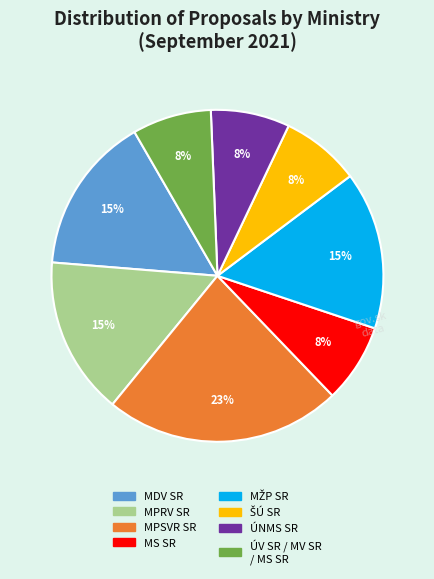

True or false: MPSVR SR accounts for 23% of the total.

True